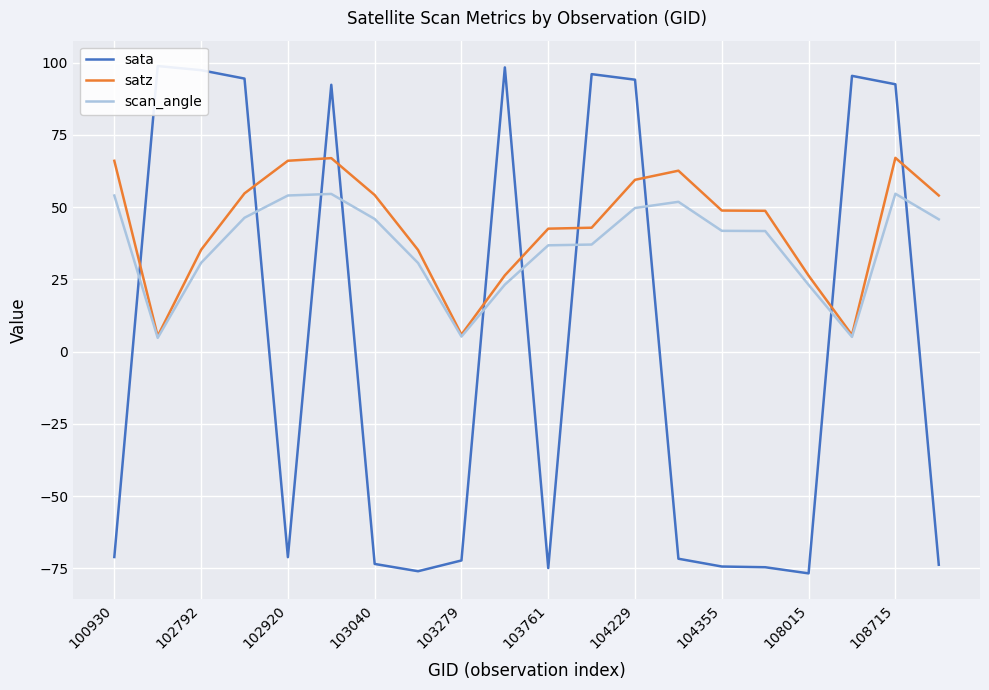

How many distinct data groups are displayed?

3